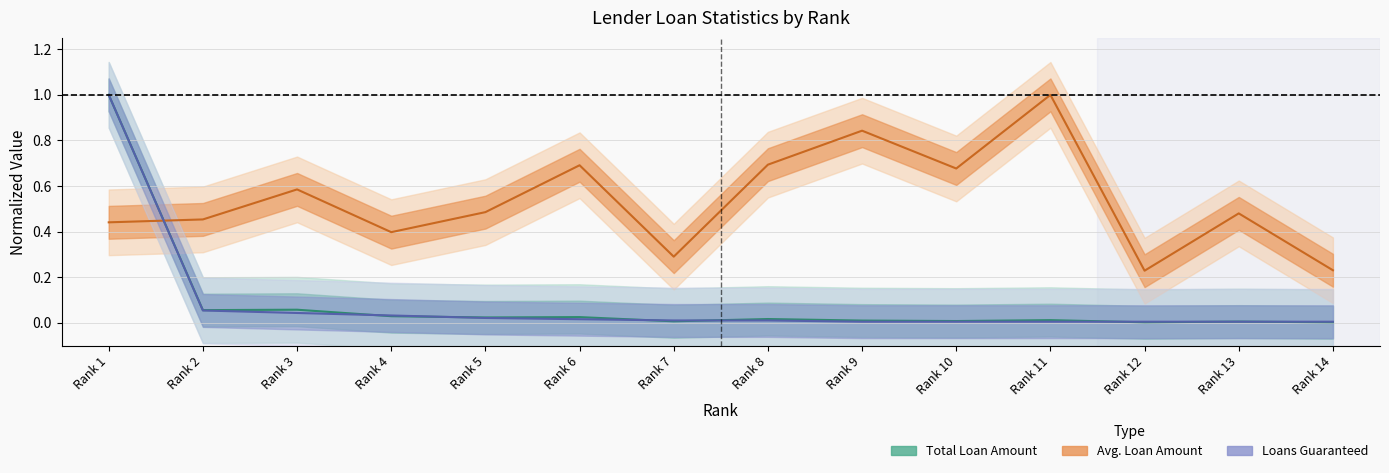

Which category has the lowest value in the Total Loan Amount series?

Rank 12